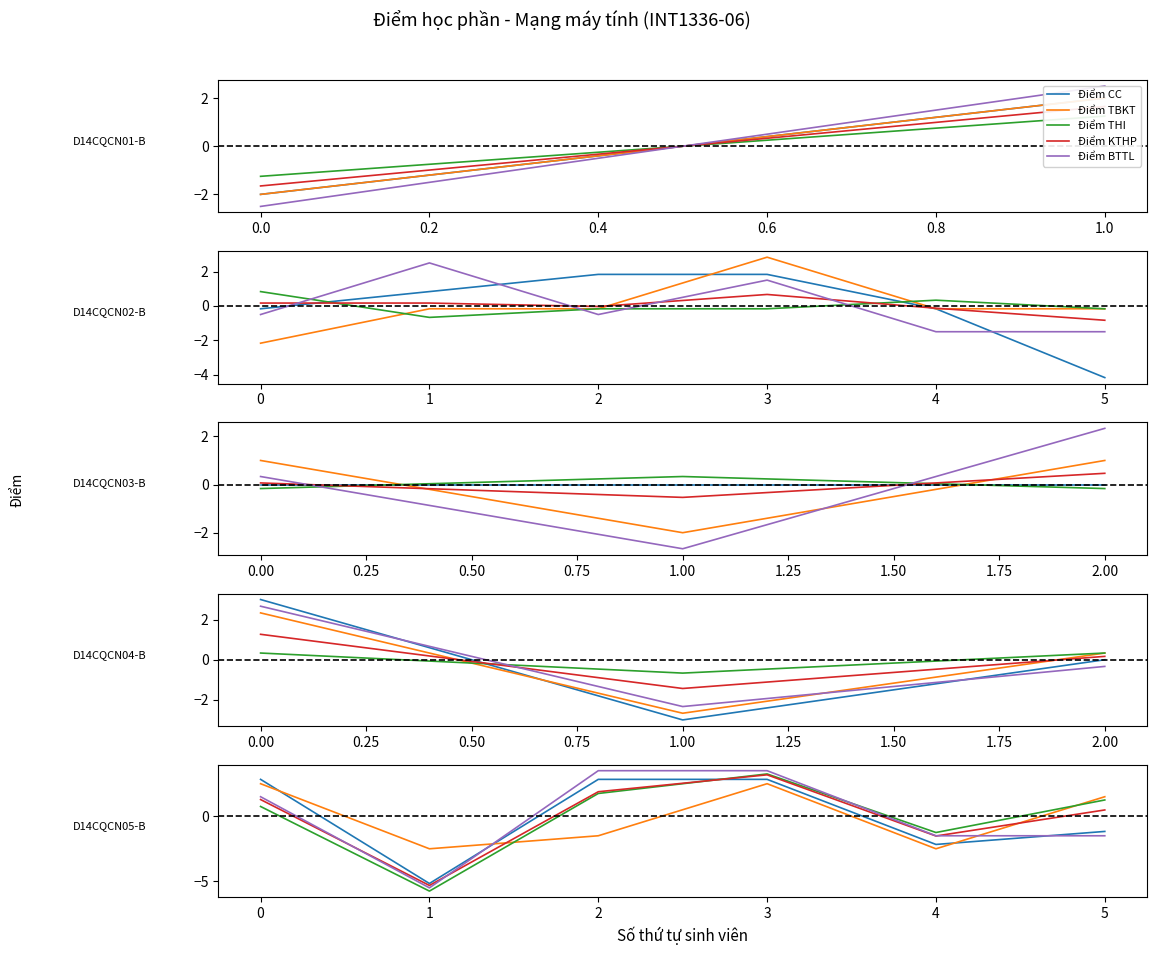

True or false: Điểm KTHP has more than 0 interior local peaks.

True